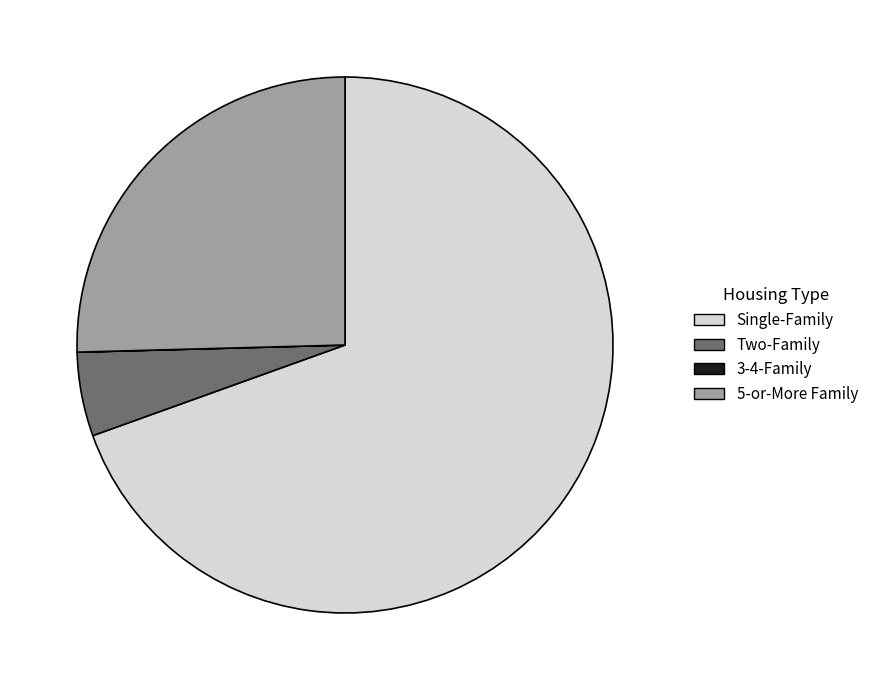

Is it true that Single-Family is 62% of the pie?

False